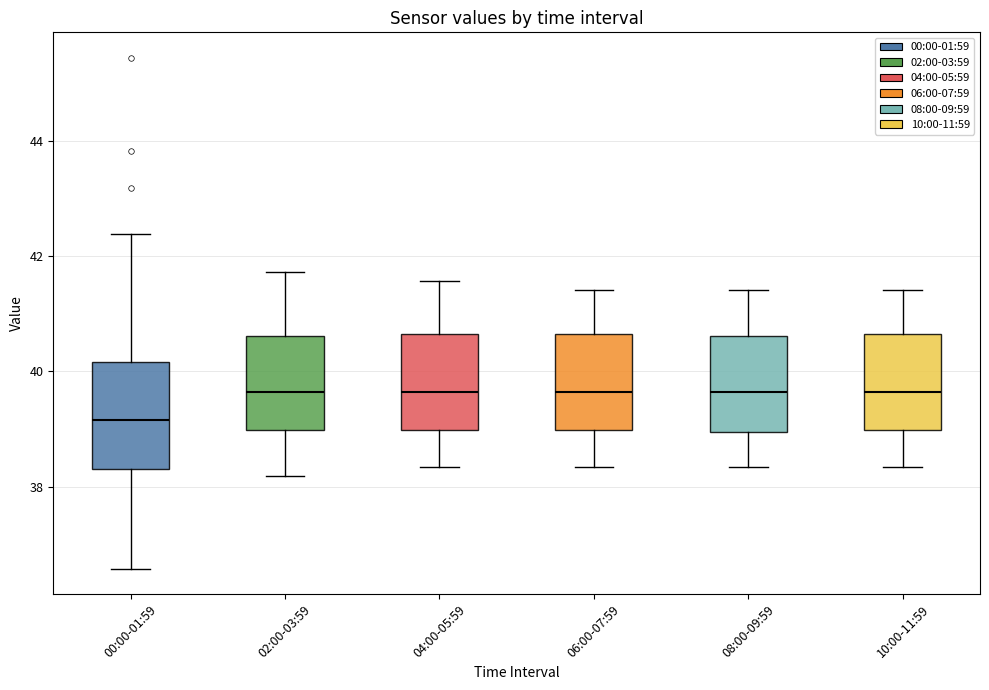

Reading left to right, read every box against the y-axis: the position of its median line, the range the box covers, and the ends of its whiskers. The values are not printed on the chart, so give them approximately, as read against the axis.

00:00-01:59: median 39.2, box 38.4 to 40.2, whiskers 36.6 to 42.4
02:00-03:59: median 39.6, box 39.0 to 40.6, whiskers 38.2 to 41.8
04:00-05:59: median 39.6, box 39.0 to 40.6, whiskers 38.4 to 41.6
06:00-07:59: median 39.6, box 39.0 to 40.6, whiskers 38.4 to 41.4
08:00-09:59: median 39.6, box 39.0 to 40.6, whiskers 38.4 to 41.4
10:00-11:59: median 39.6, box 39.0 to 40.6, whiskers 38.4 to 41.4